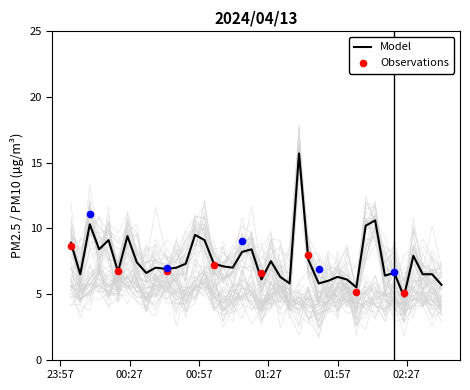

What is the lowest value of the Model series?

4.8